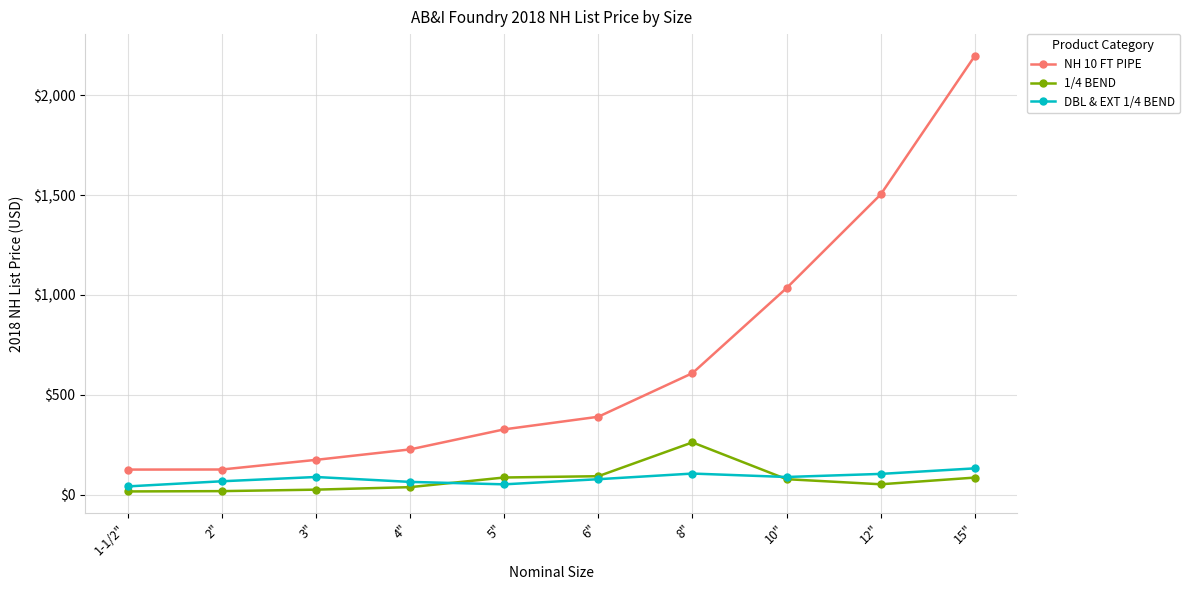

True or false: NH 10 FT PIPE and 1/4 BEND cross at least once.

False